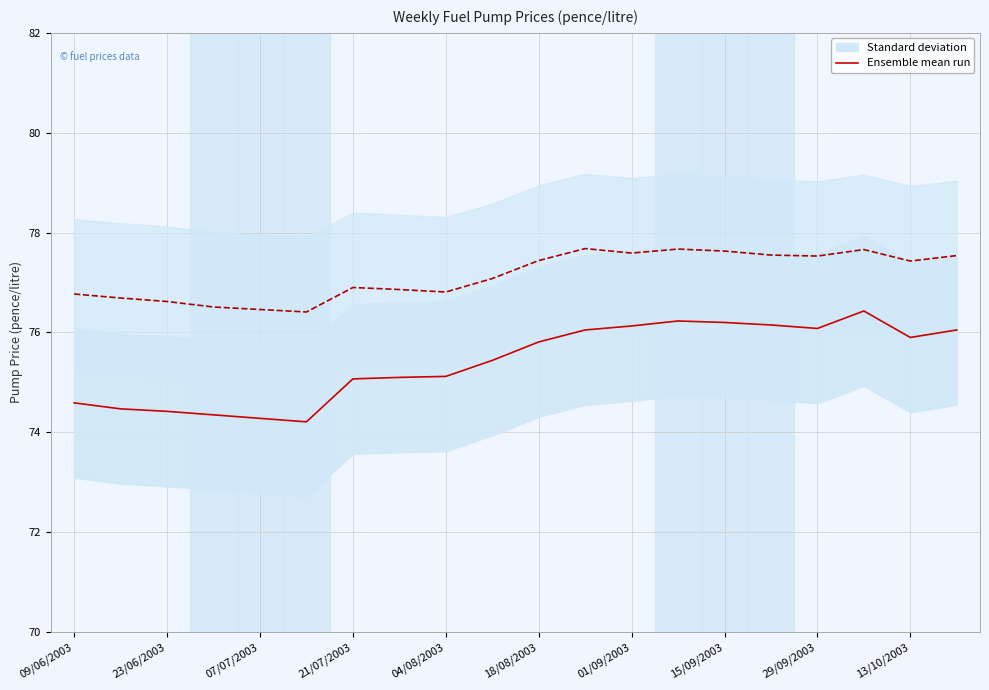

How many lines are shown in the chart?

2